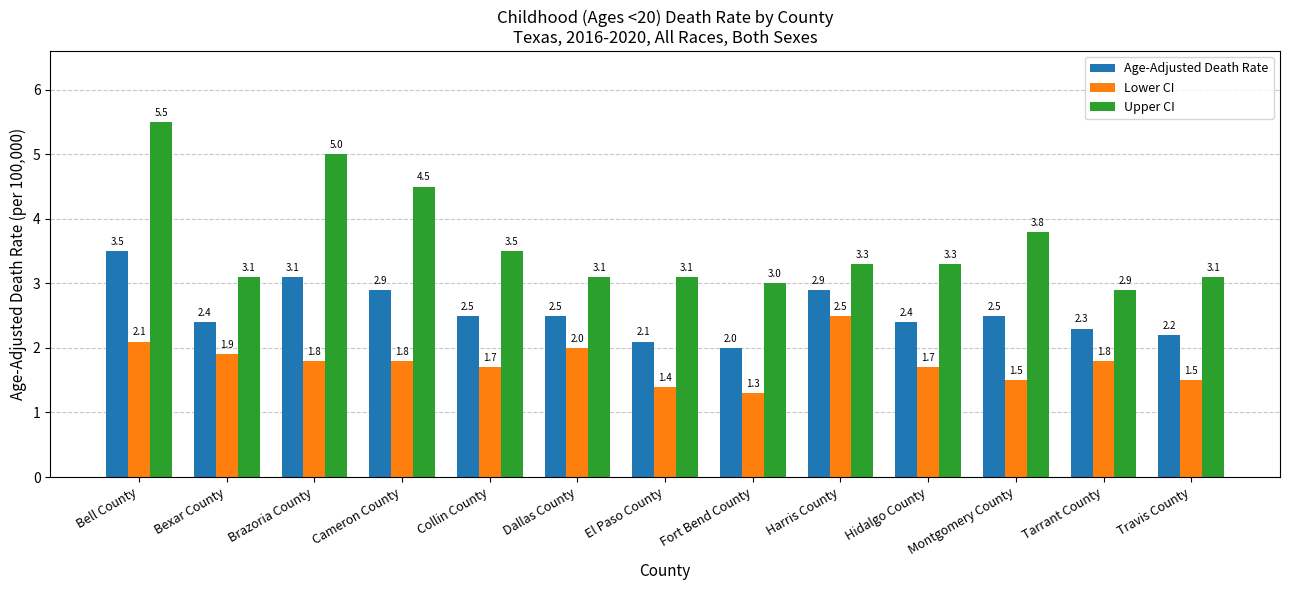

Is the value of Age-Adjusted Death Rate at Cameron County greater than the value of Lower CI at Travis County?

Yes